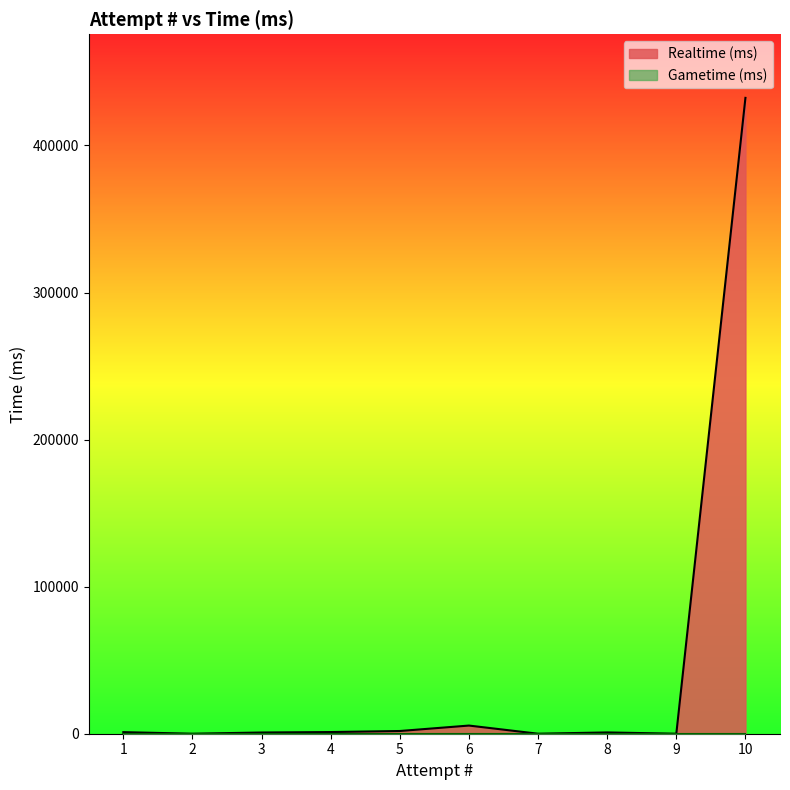

True or false: Gametime (ms) and Realtime (ms) intersect in this chart.

False